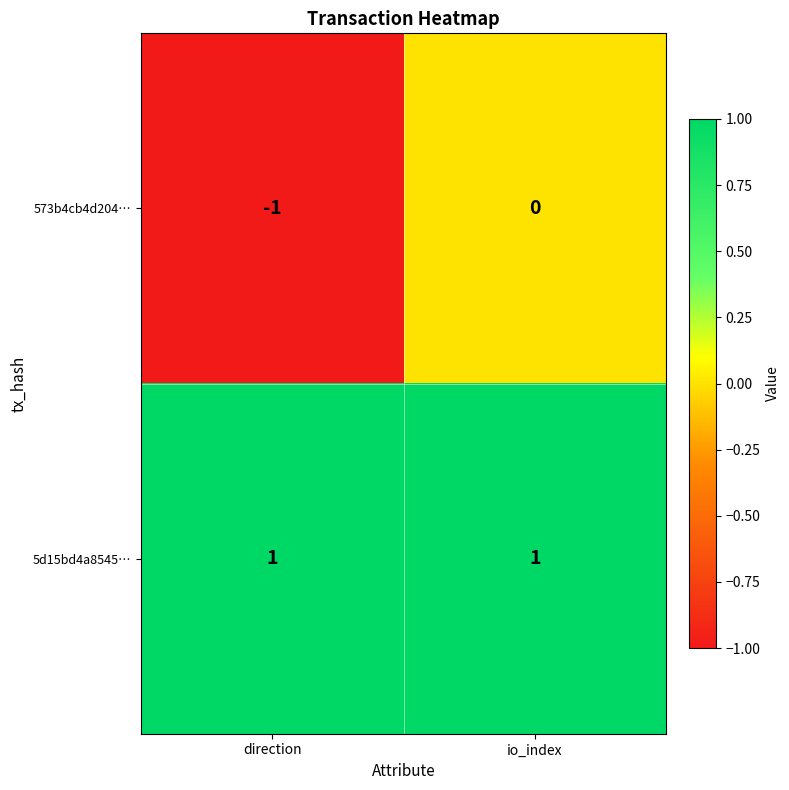

The value of 5d15bd4a8545… at direction is 1. True or false?

True